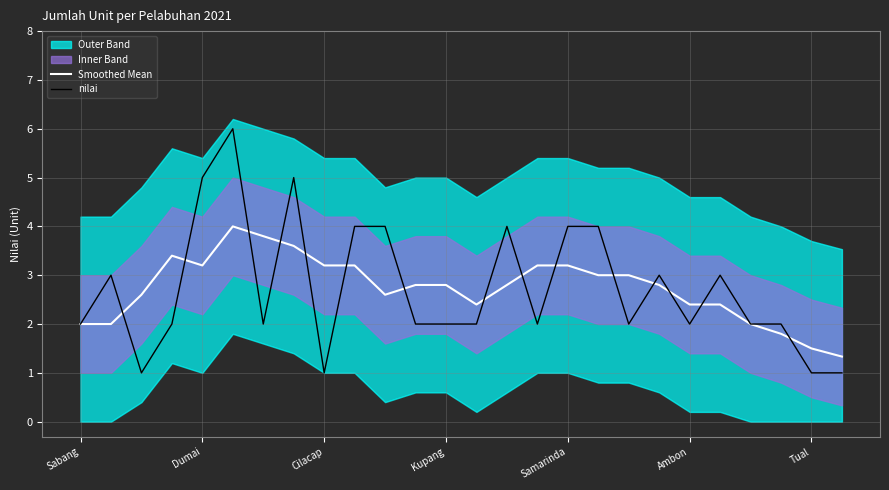

Is the value of Smoothed Mean at Samarinda greater than the value of nilai at Cilacap?

Yes